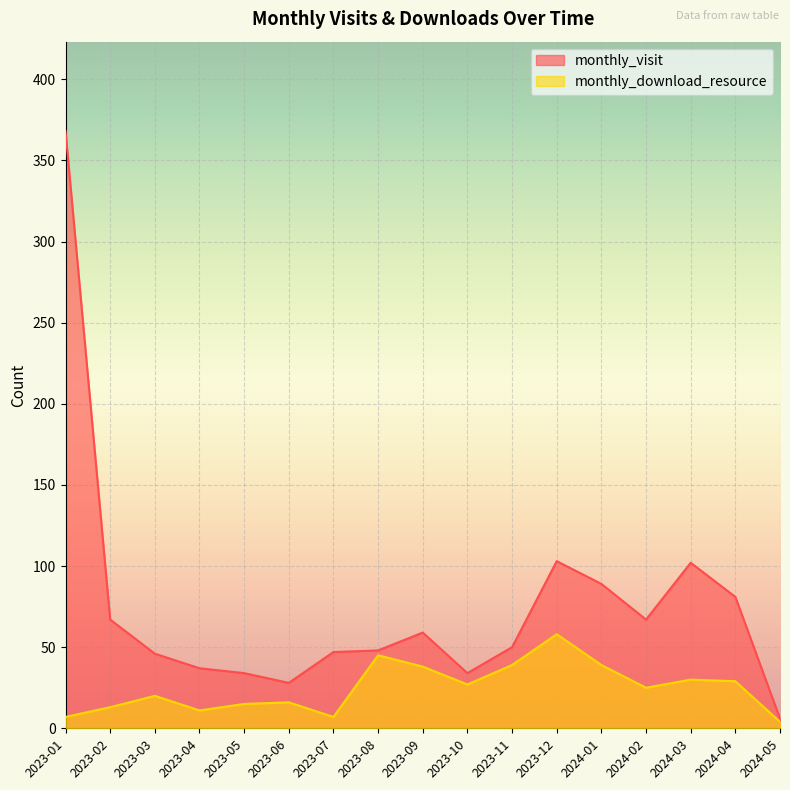

What is the sum of the monthly_download_resource values at 2023-07 and 2024-04?

36